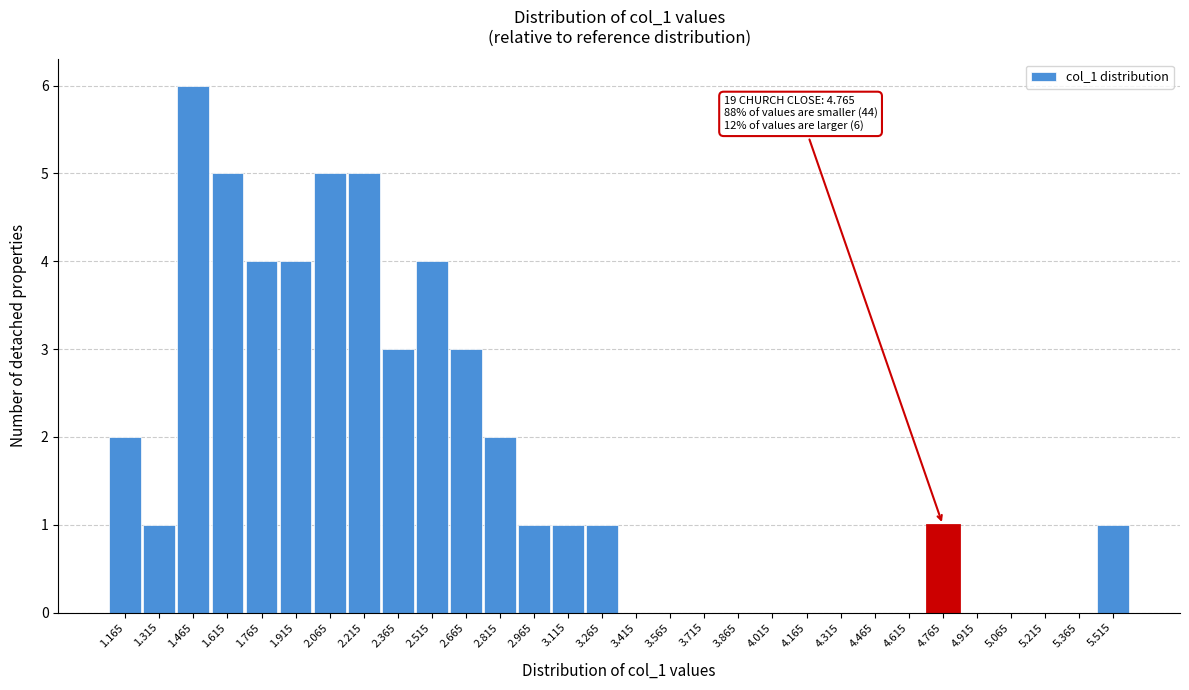

Reading right to left, what are all the values shown in this chart?

5.515=1	5.365=0	5.215=0	5.065=0	4.915=0	4.765=1	4.615=0	4.465=0	4.315=0	4.165=0	4.015=0	3.865=0	3.715=0	3.565=0	3.415=0	3.265=1	3.115=1	2.965=1	2.815=2	2.665=3	2.515=4	2.365=3	2.215=5	2.065=5	1.915=4	1.765=4	1.615=5	1.465=6	1.315=1	1.165=2